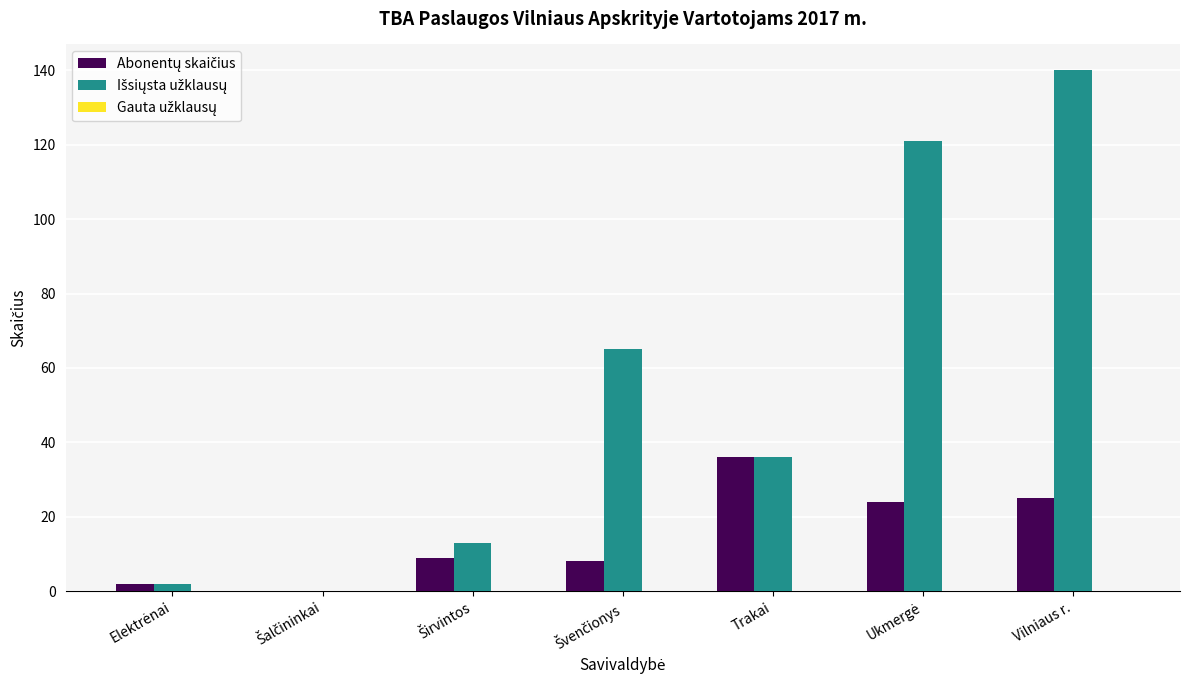

At which category does the chart reach its peak across all series?

Vilniaus r.